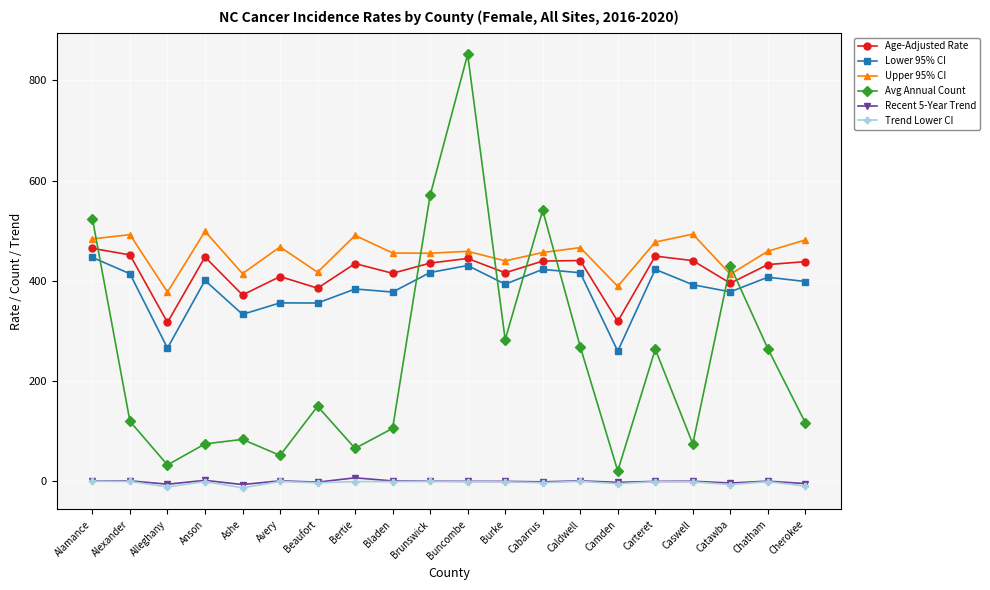

Is the value of Recent 5-Year Trend at Anson greater than the value of Avg Annual Count at Camden?

No